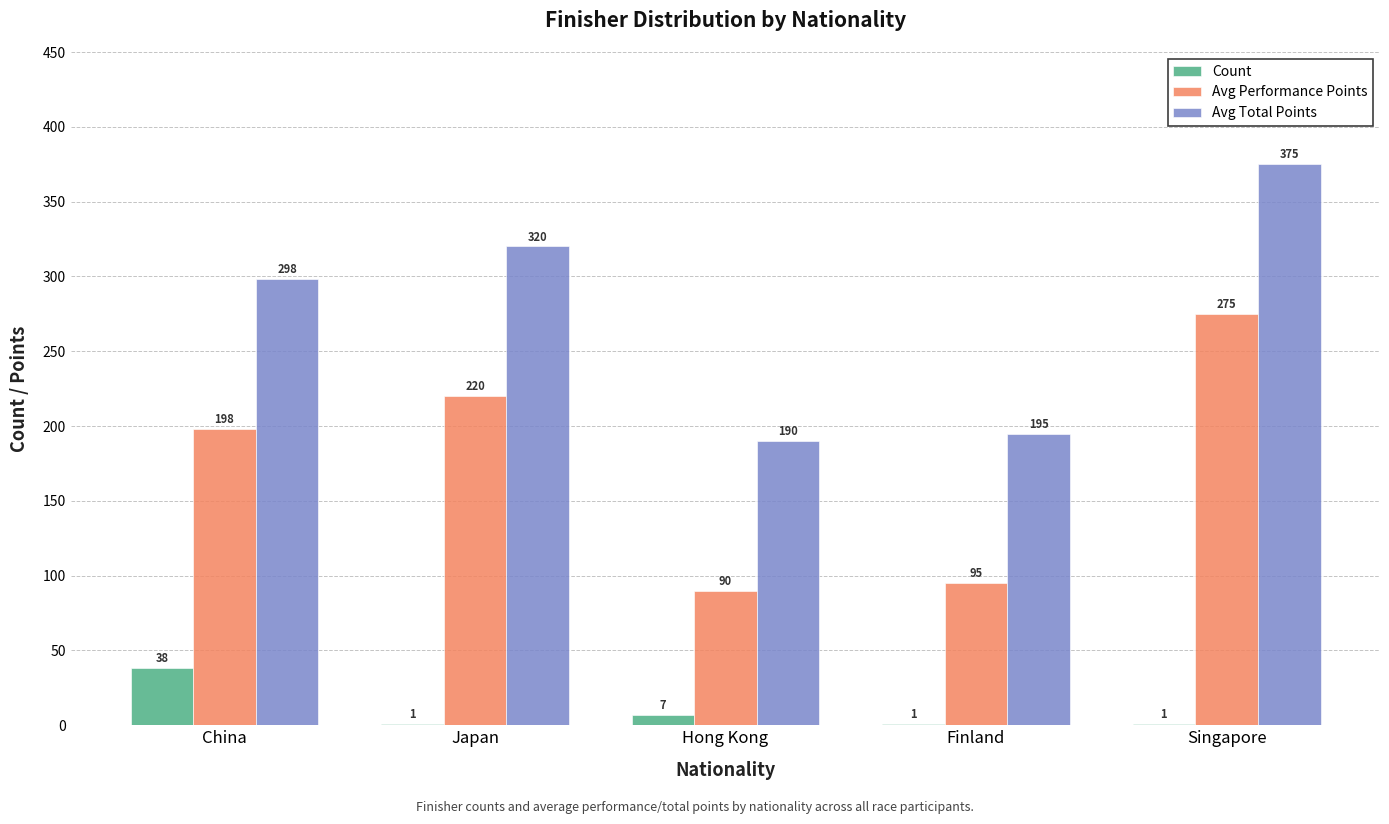

The Count series shows 61 at China. True or false?

False